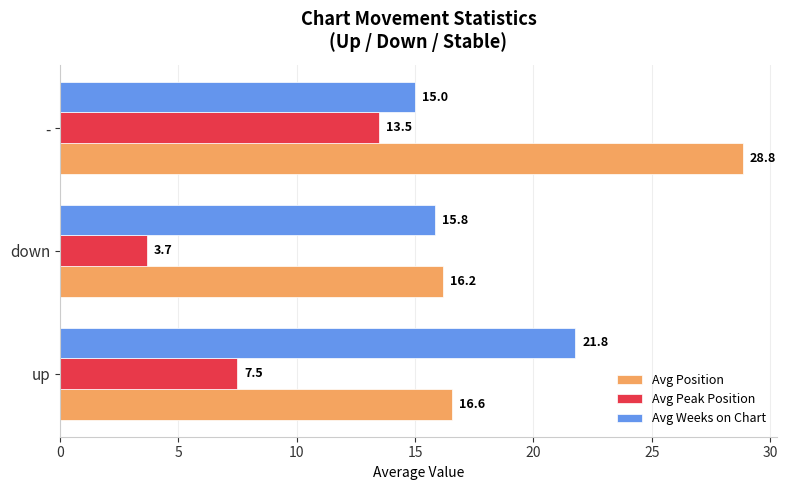

Where is Avg Peak Position nearest to the value 8?

up